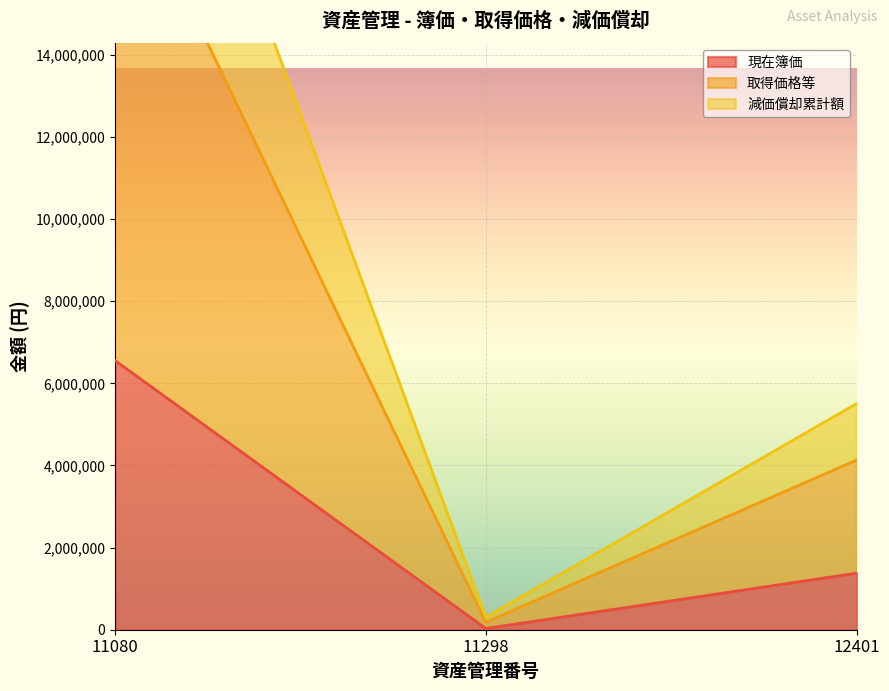

The value of 現在簿価 at 12401 is 1377000. True or false?

True